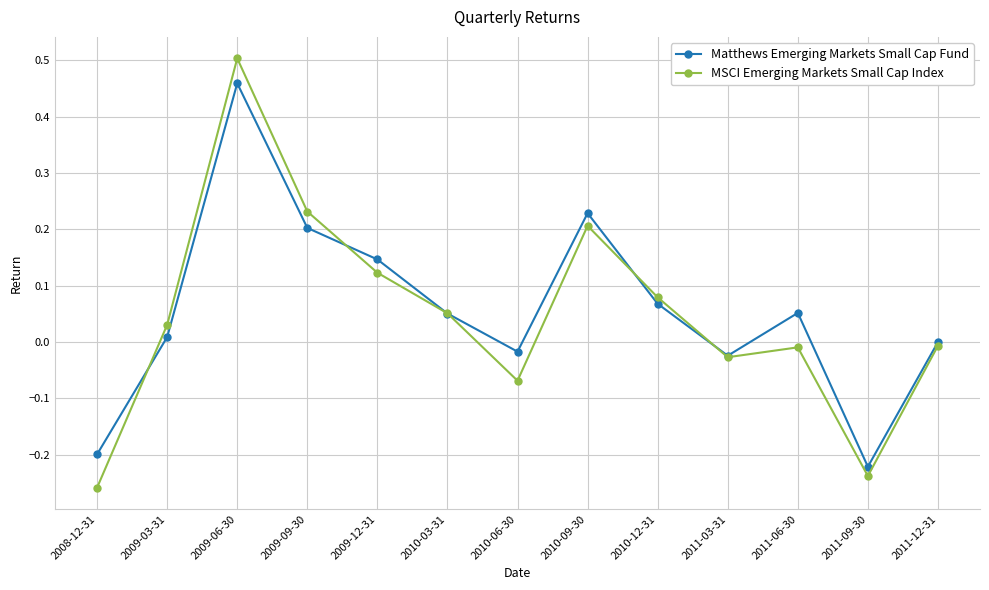

What is the label of the 5th point from the right?

2010-12-31